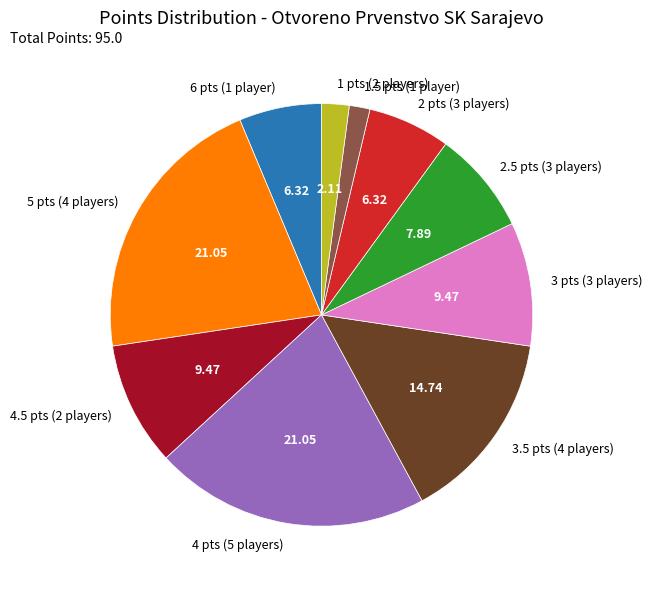

Does 3 pts (3 players) account for over 50% of the chart?

No